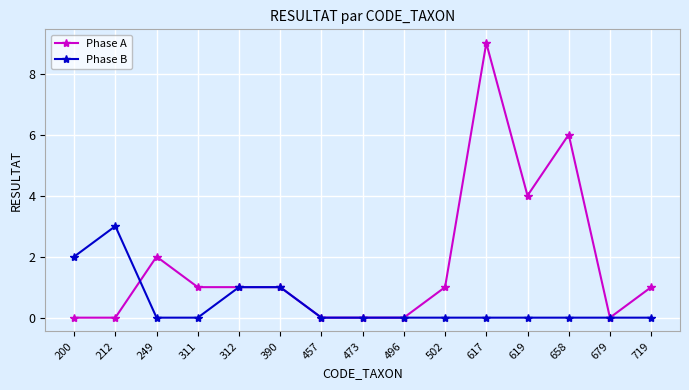

Reading left to right, what are all the values shown in this chart?

Phase A: 200=0	212=0	249=2	311=1	312=1	390=1	457=0	473=0	496=0	502=1	617=9	619=4	658=6	679=0	719=1
Phase B: 200=2	212=3	249=0	311=0	312=1	390=1	457=0	473=0	496=0	502=0	617=0	619=0	658=0	679=0	719=0